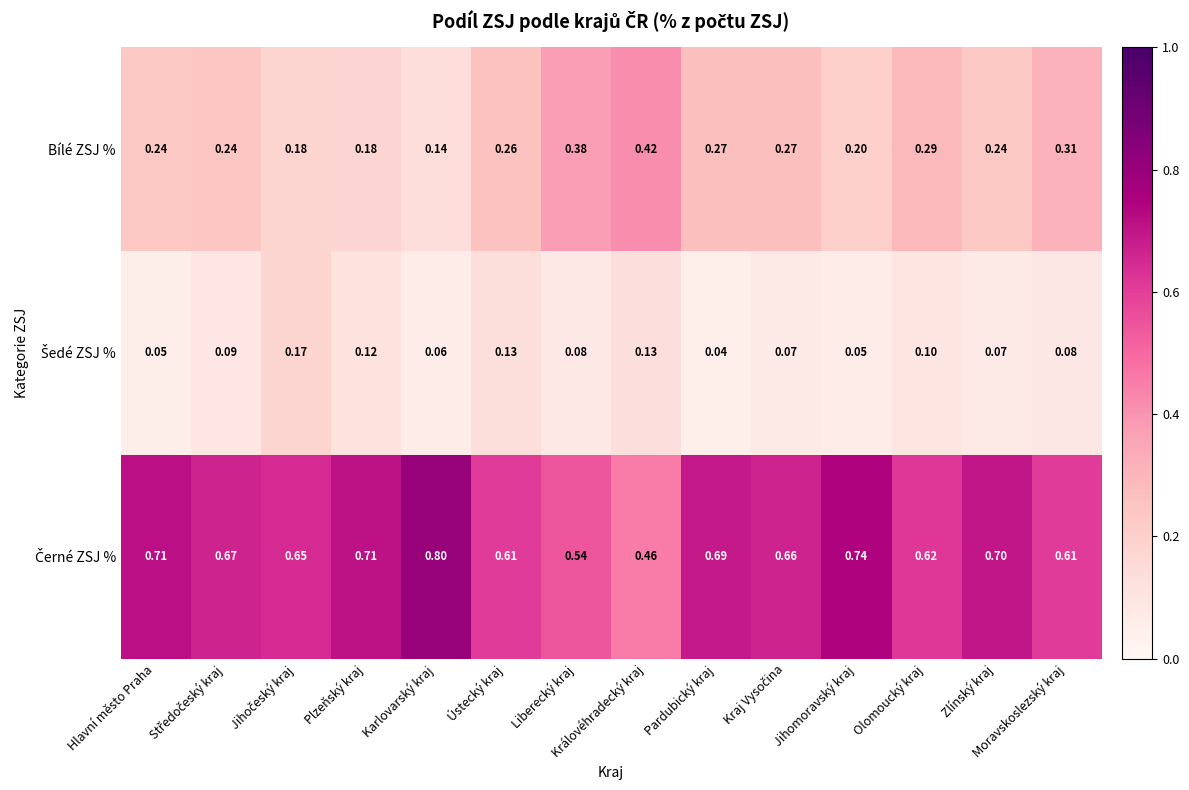

Which category has the lowest value in the Bílé ZSJ % series?

Karlovarský kraj